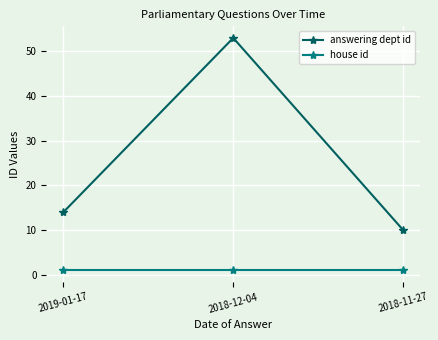

What are all the series names shown in the legend?

answering dept id, house id